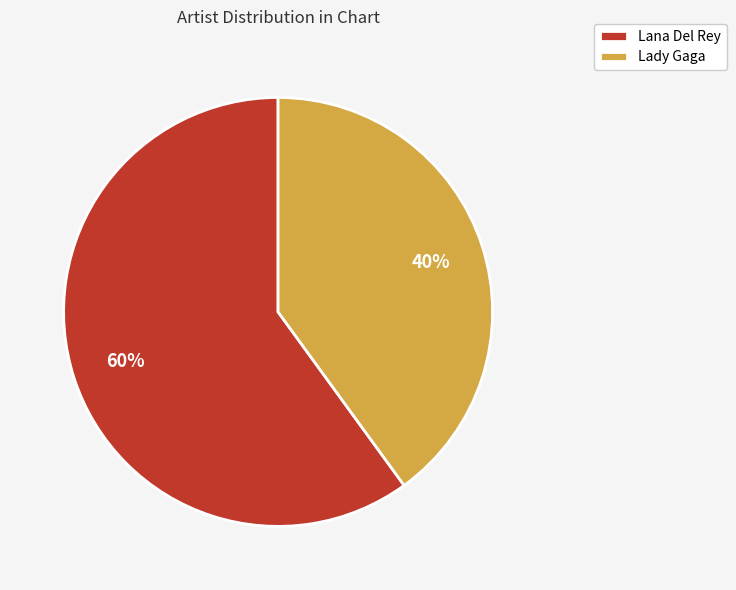

What is the ratio of the value at Lady Gaga to the value at Lana Del Rey?

0.7